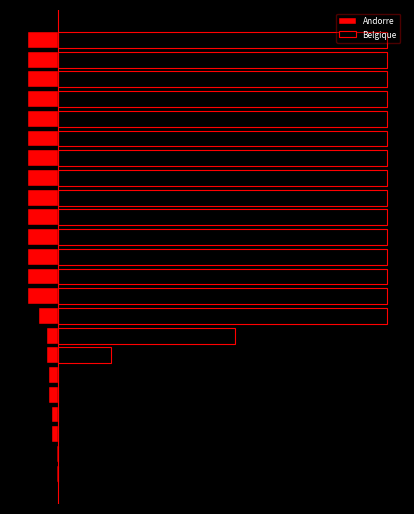

At which category is the sum across all series the highest?

8